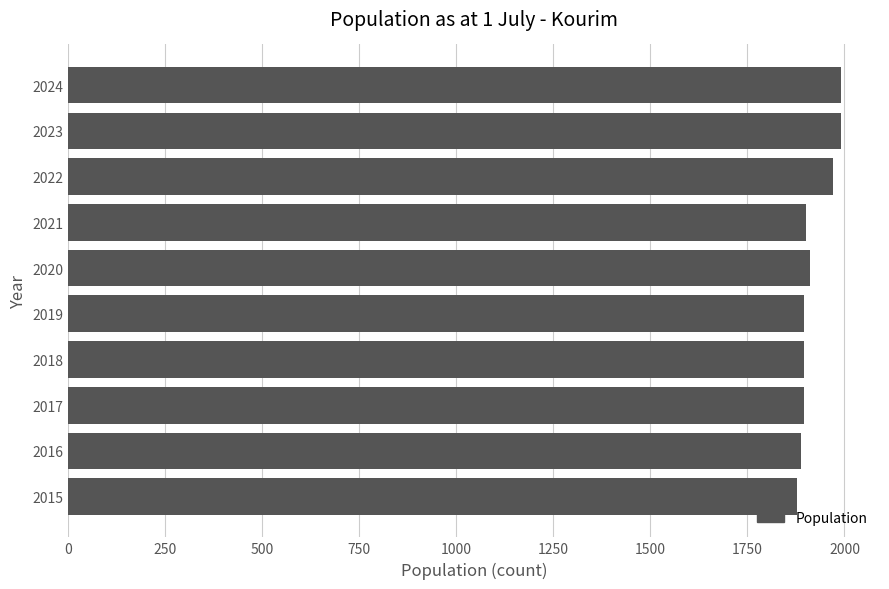

What is the minimum value shown in the chart?

1877